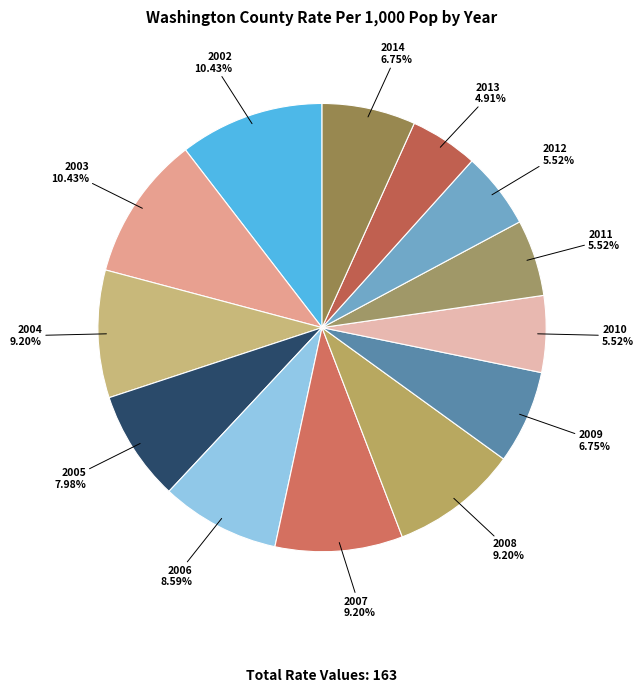

Count the number of slices in the pie.

13